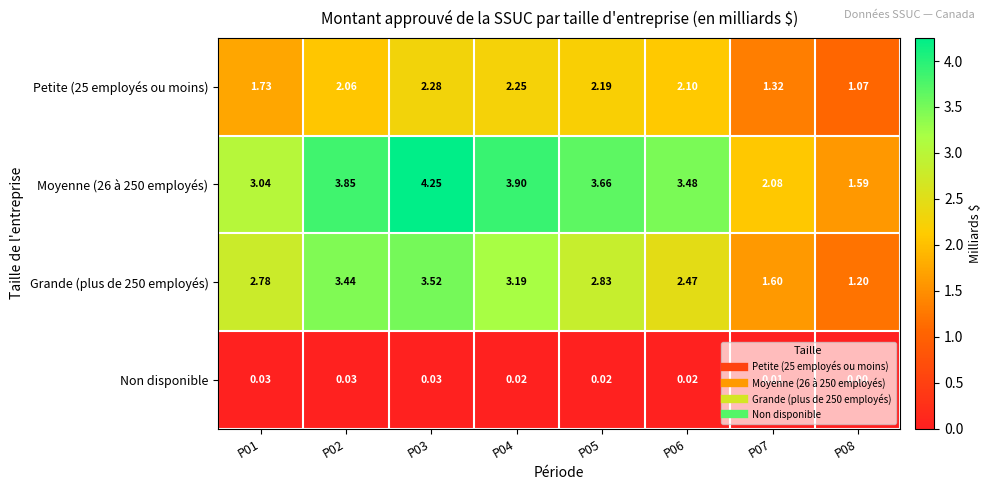

Is the value of Non disponible at P08 greater than the value of Grande (plus de 250 employés) at P08?

No